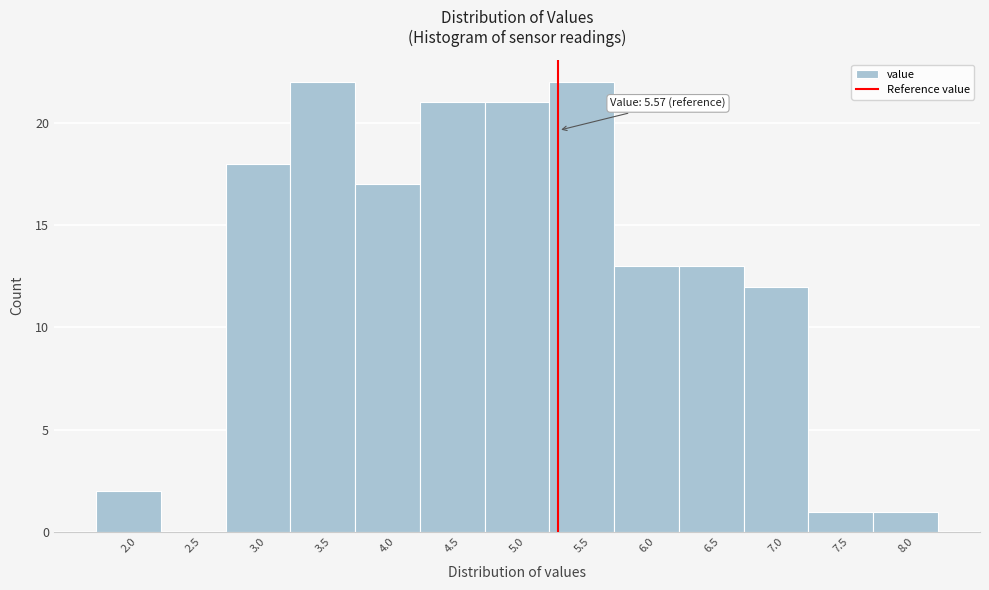

Reading left to right, transcribe all the data shown in this chart.

2.0=2	2.5=0	3.0=18	3.5=22	4.0=17	4.5=21	5.0=21	5.5=22	6.0=13	6.5=13	7.0=12	7.5=1	8.0=1